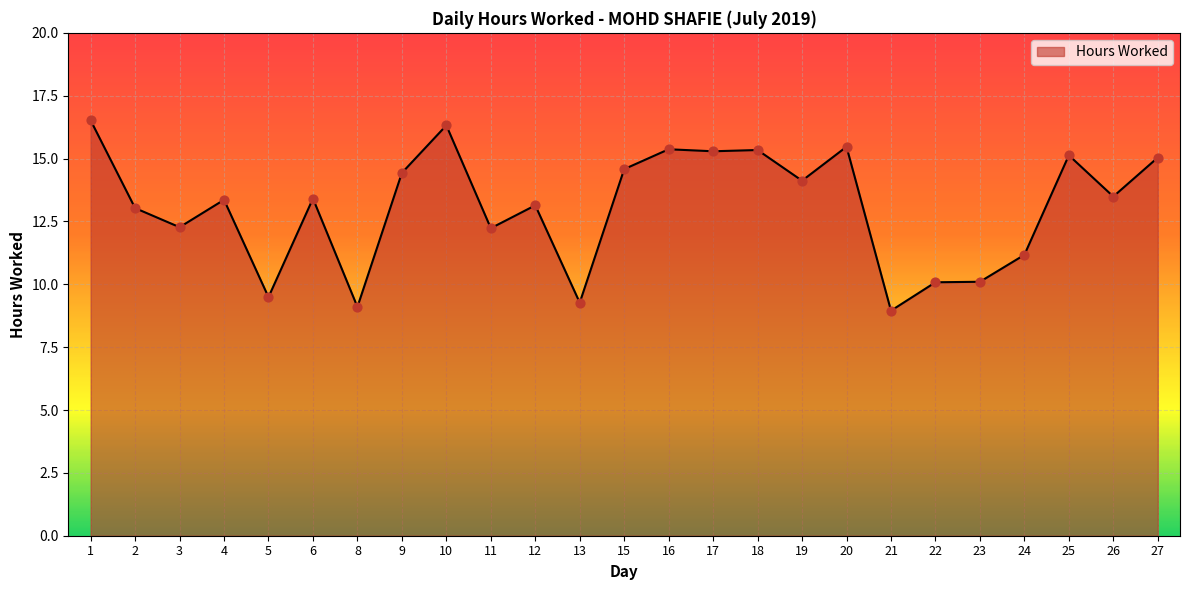

Approximately how many times larger is the value at 9 compared to 1?

0.9